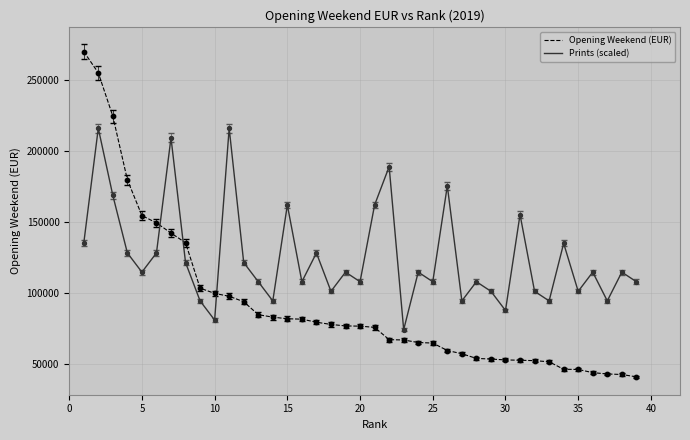

Which series has the largest range (max minus min)?

Opening Weekend (EUR)